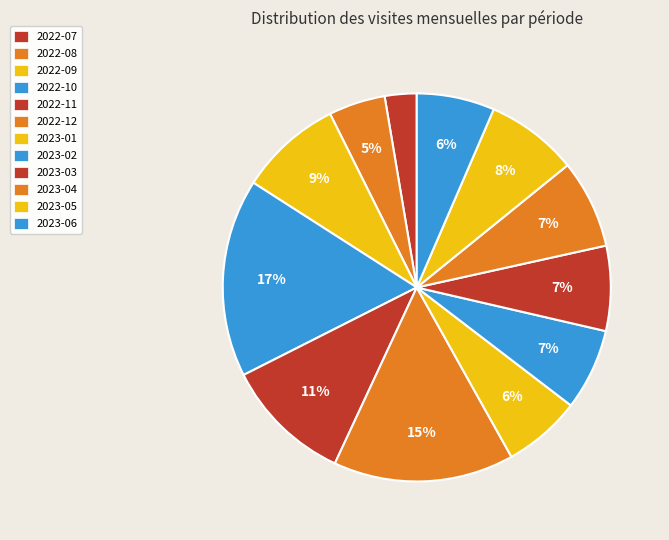

Does 2023-06 represent more than half of the total?

No